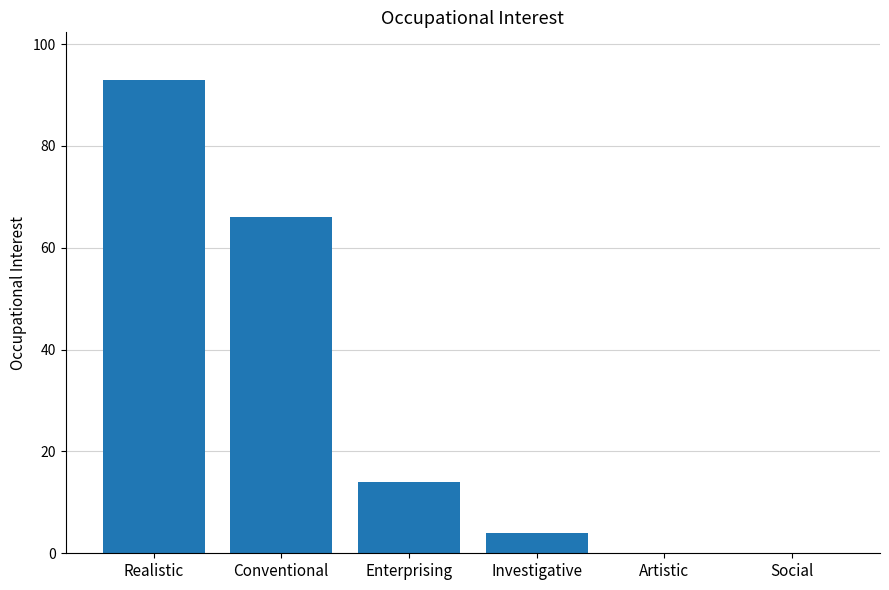

Which label corresponds to the largest value in the chart?

Realistic